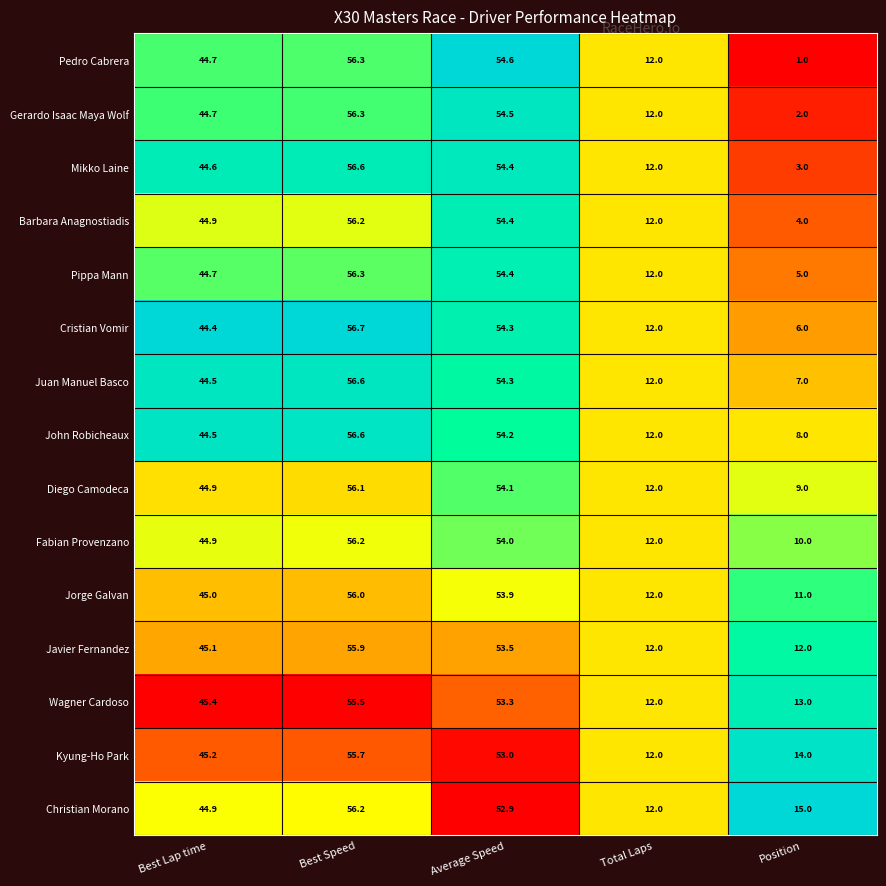

What is the spread (max minus min) of values at Best Speed?

1.2